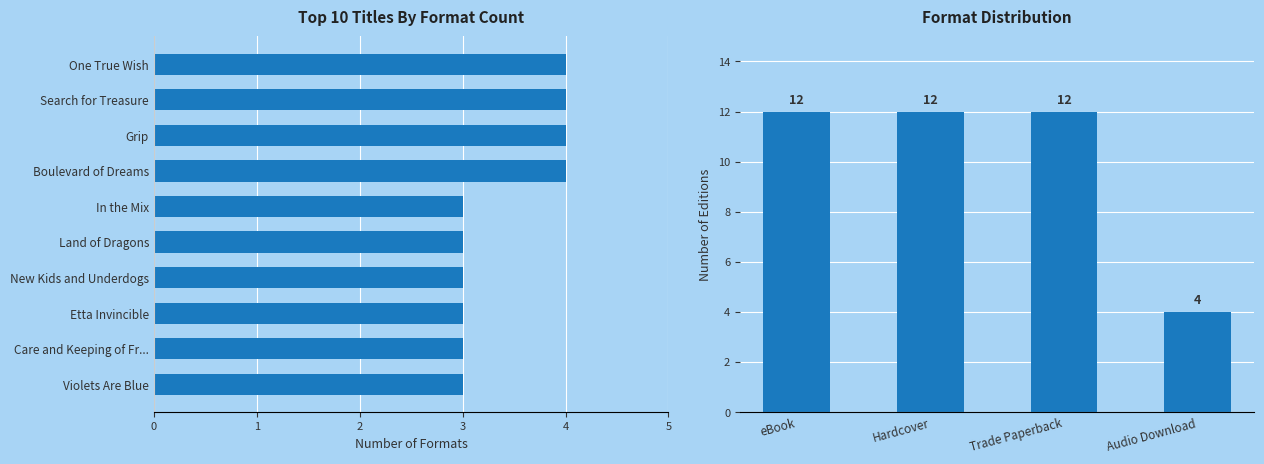

What is the sum of all values?

34